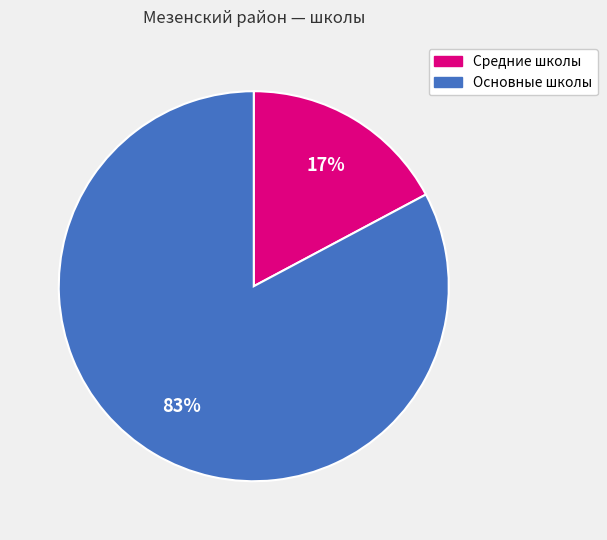

Does any single category account for the majority?

Yes